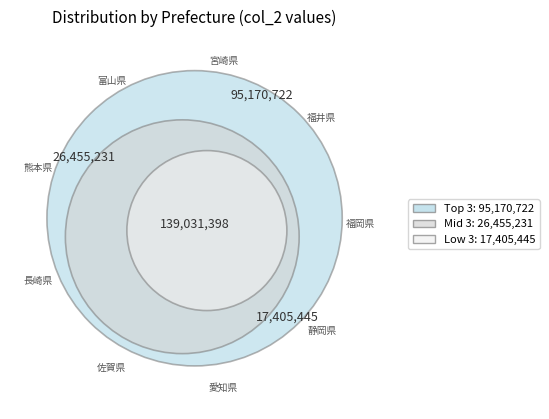

Which category has the biggest portion of the pie?

富山県